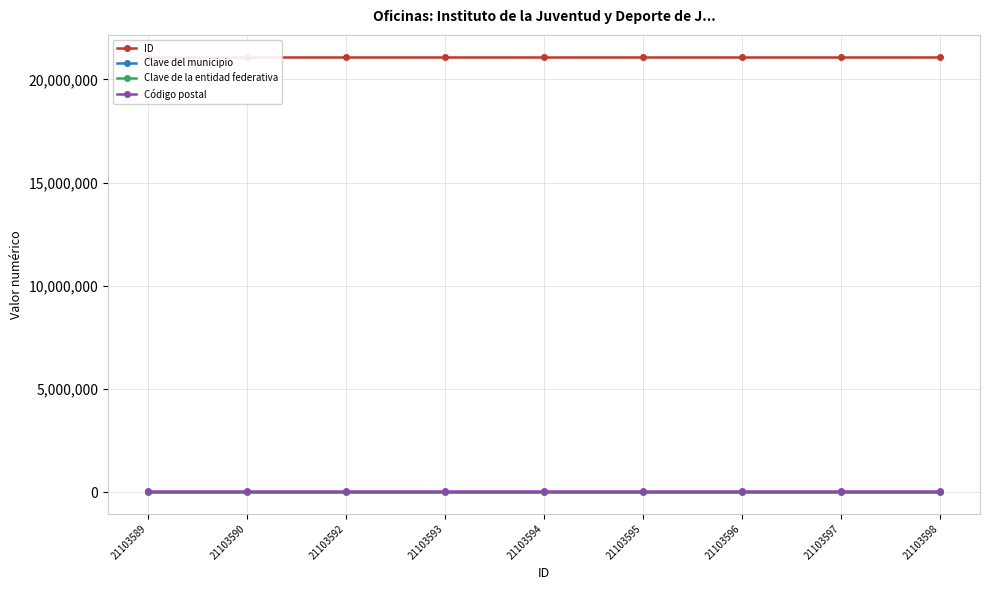

What is the highest value of the ID series?

21103598